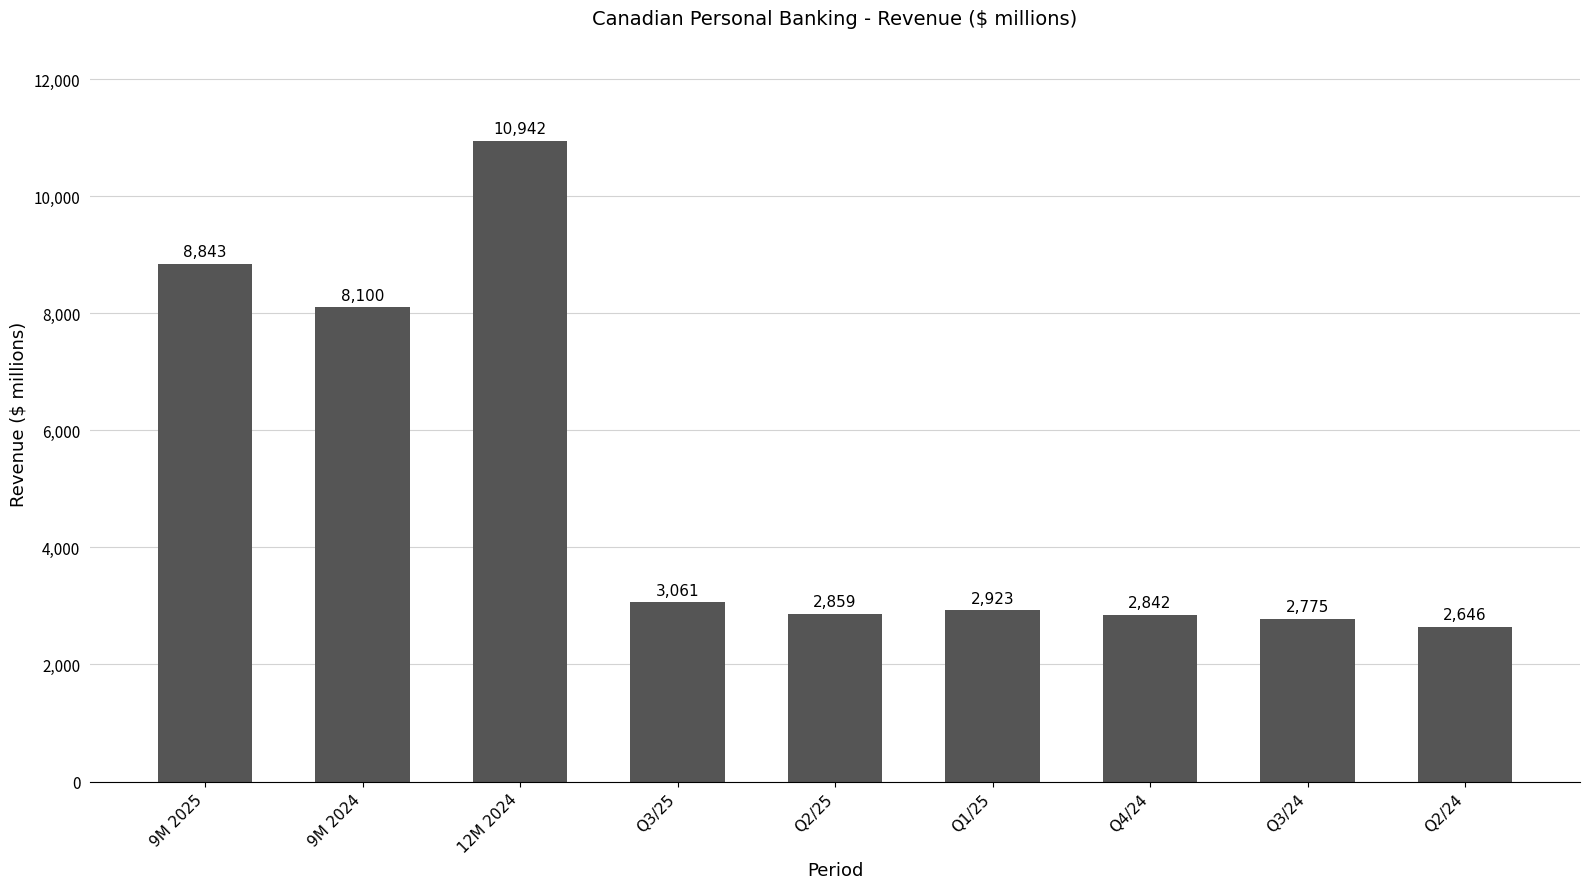

Reading left to right, what are all the values shown in this chart?

8843	8100	10942	3061	2859	2923	2842	2775	2646